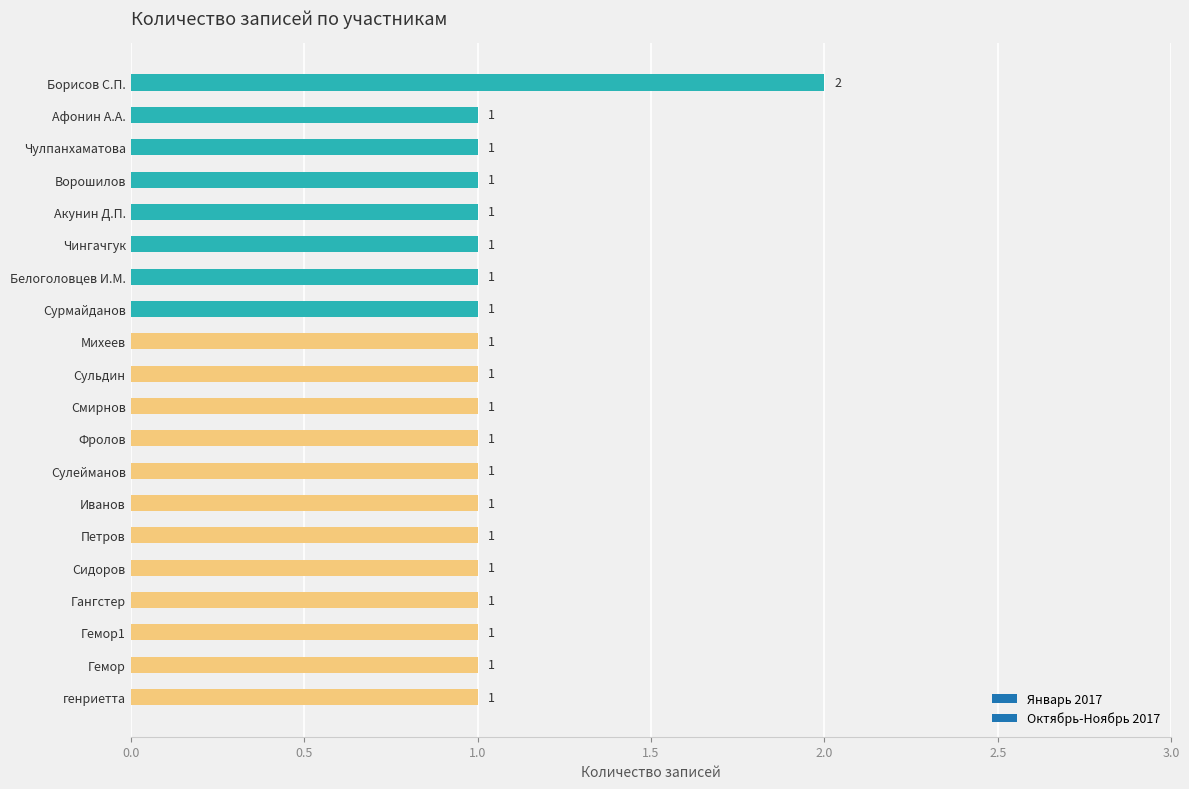

Between Борисов С.П. and Петров, which is larger?

Борисов С.П.